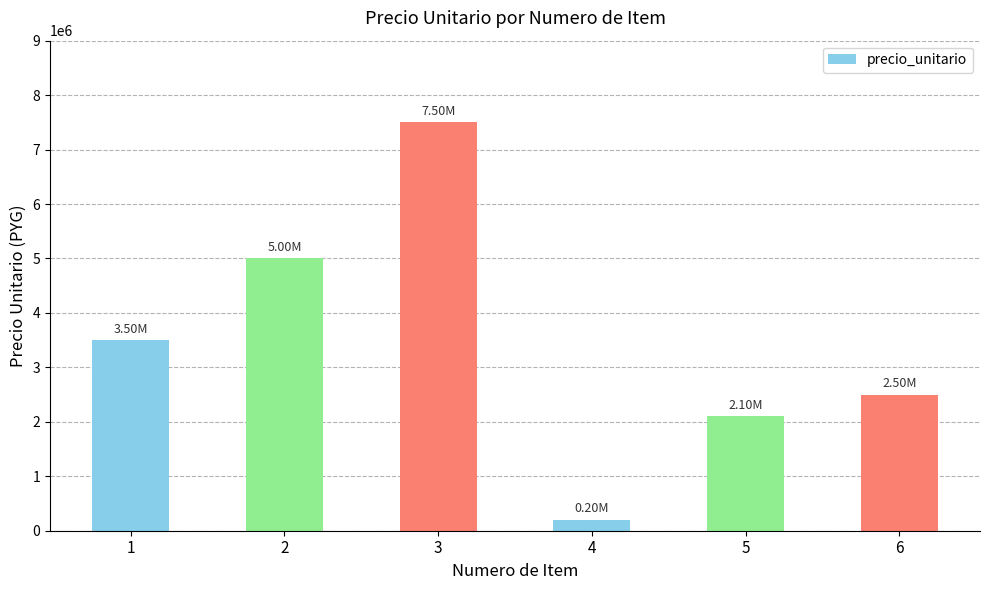

How many bars are there in total?

6